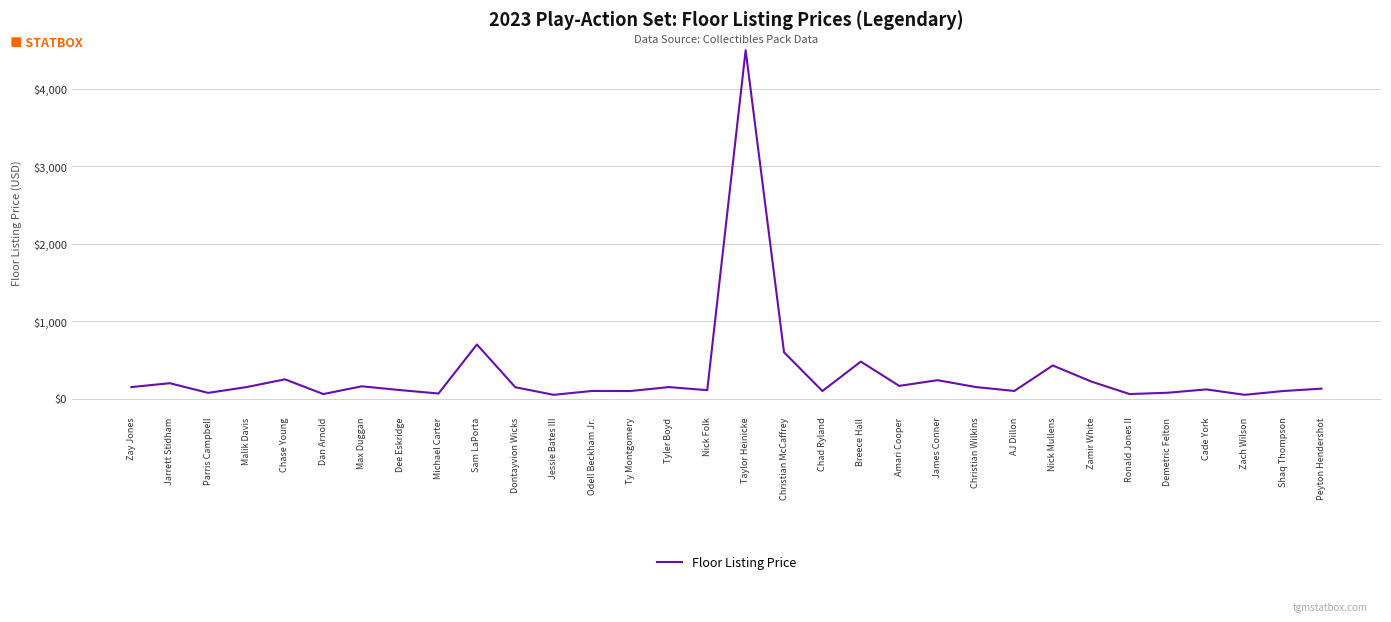

Between Taylor Heinicke and Nick Folk, which is larger?

Taylor Heinicke